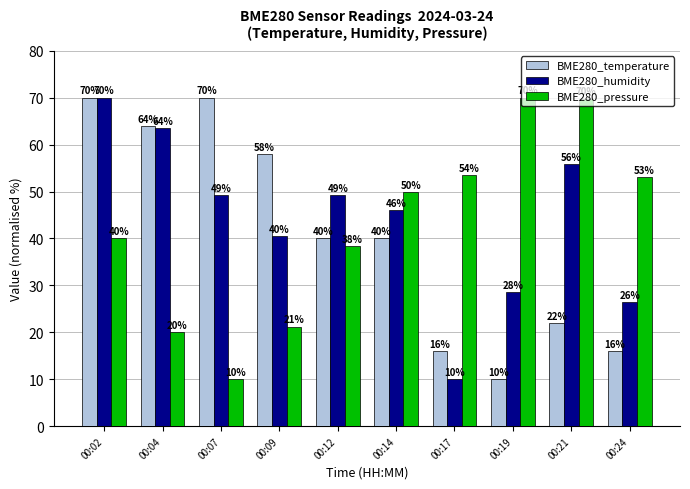

How many groups of bars are there?

10